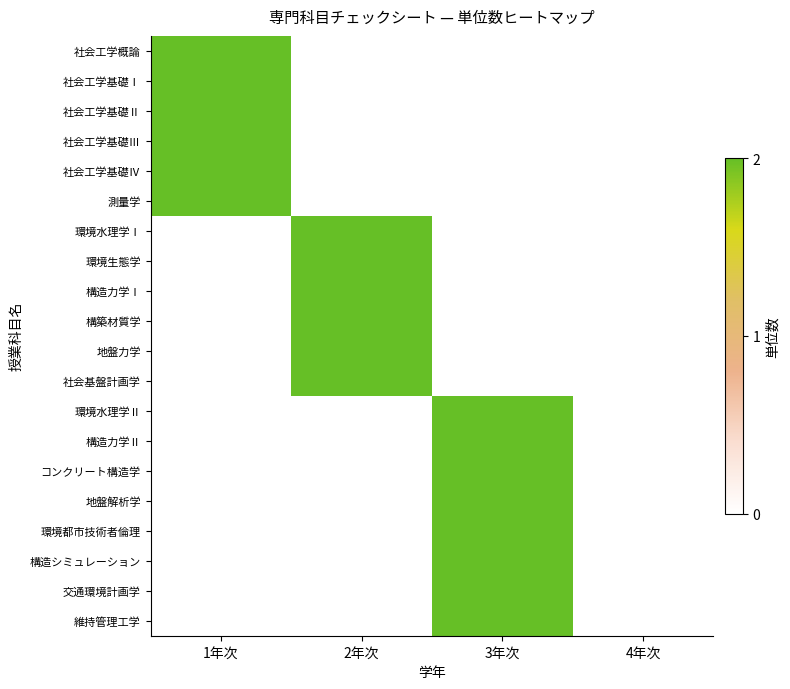

Count the number of categories in the chart.

4